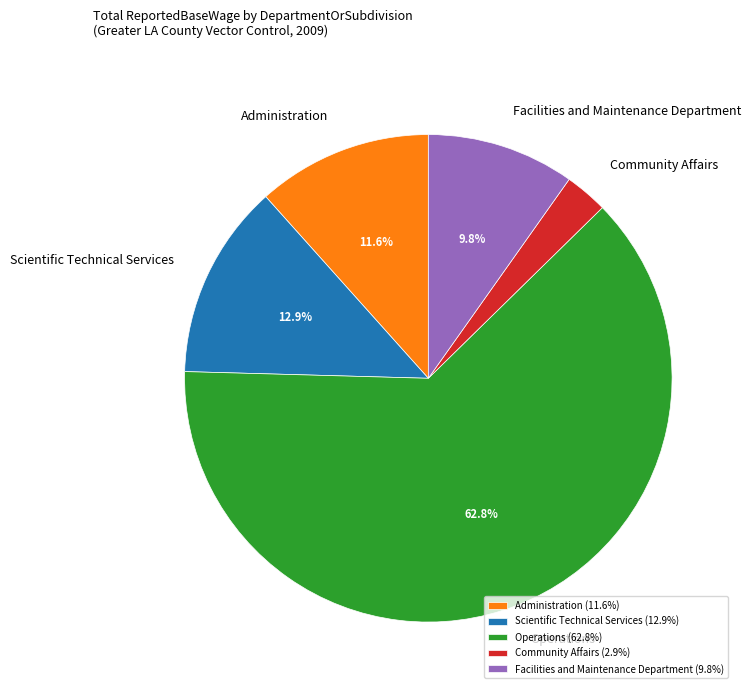

How many slices are in this pie chart?

5